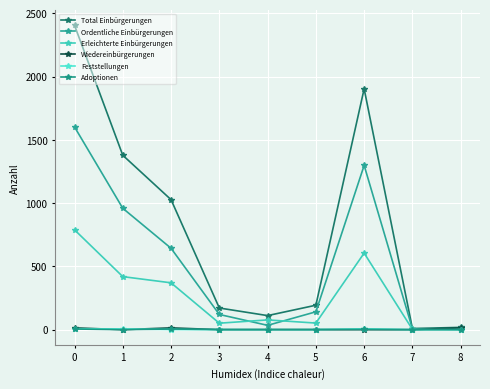

What is the total value across all series at 6?

3815